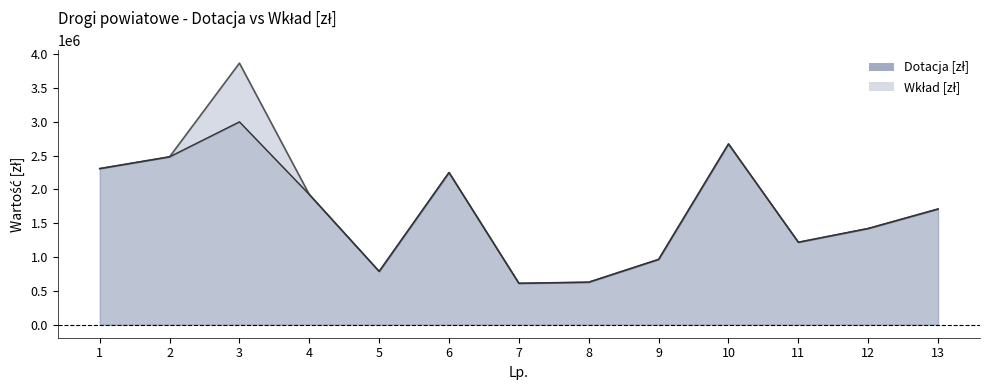

Between 5 and 7, which series saw the biggest shift?

Wkład [zł]